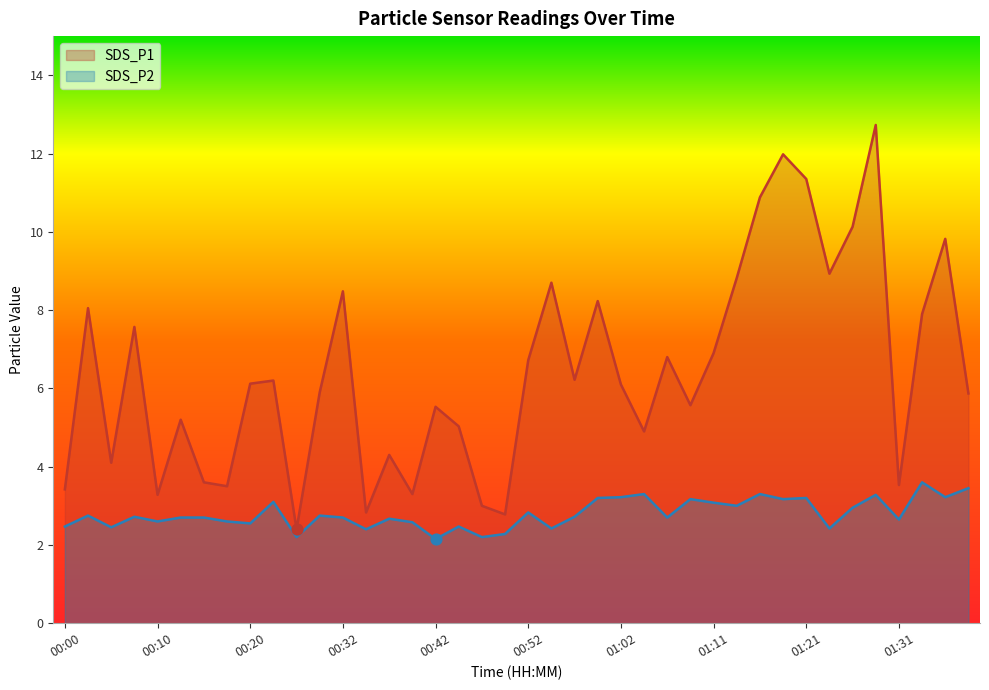

Which series reaches the maximum Y coordinate?

SDS_P1